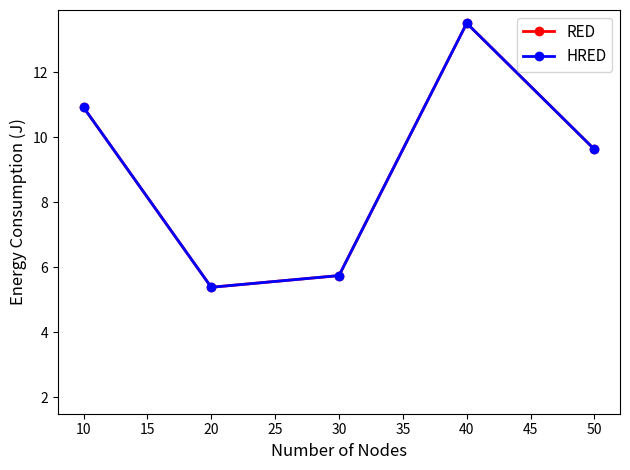

Is this an area chart (filled region under the line)?

No